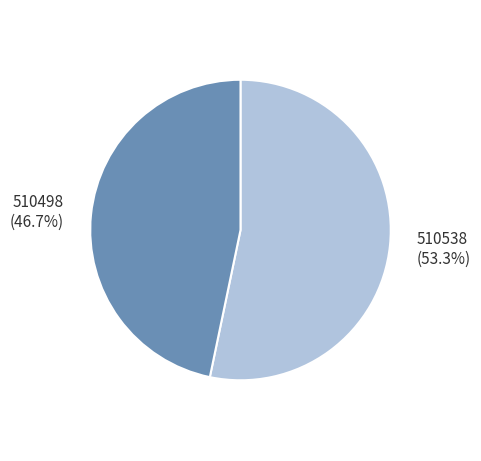

Count the number of slices in the pie.

2